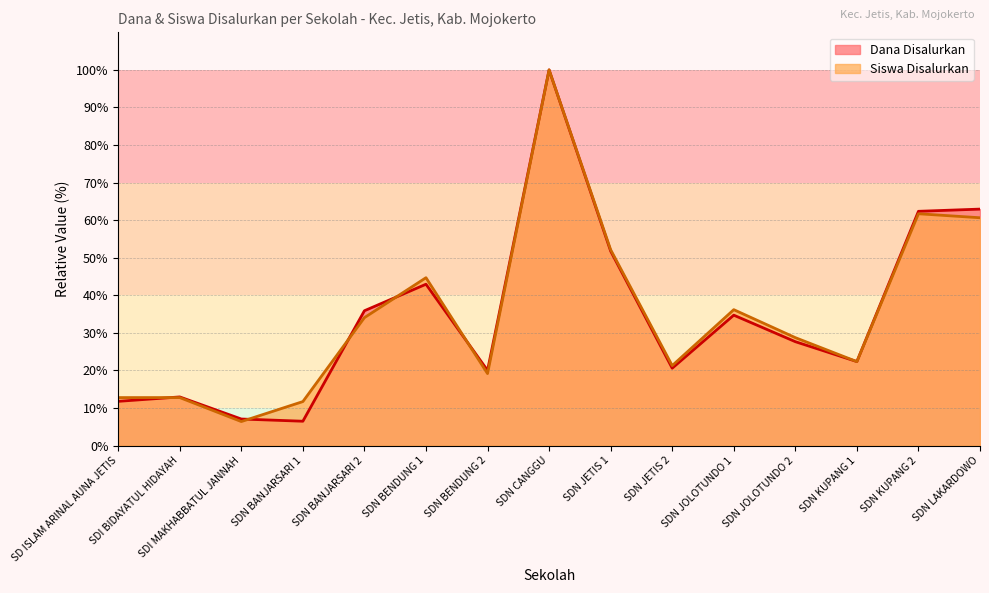

What is the difference between the highest and lowest values at SDN LAKARDOWO?

2.3